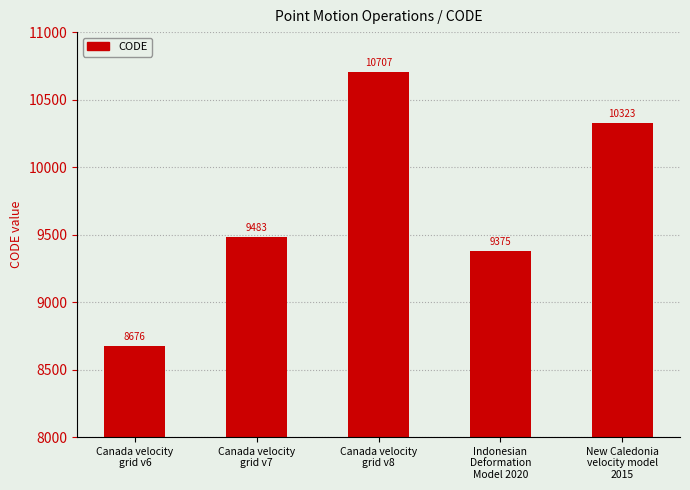

Rank the categories by value from highest to lowest.

Canada velocity
grid v8, New Caledonia
velocity model
2015, Canada velocity
grid v7, Indonesian
Deformation
Model 2020, Canada velocity
grid v6